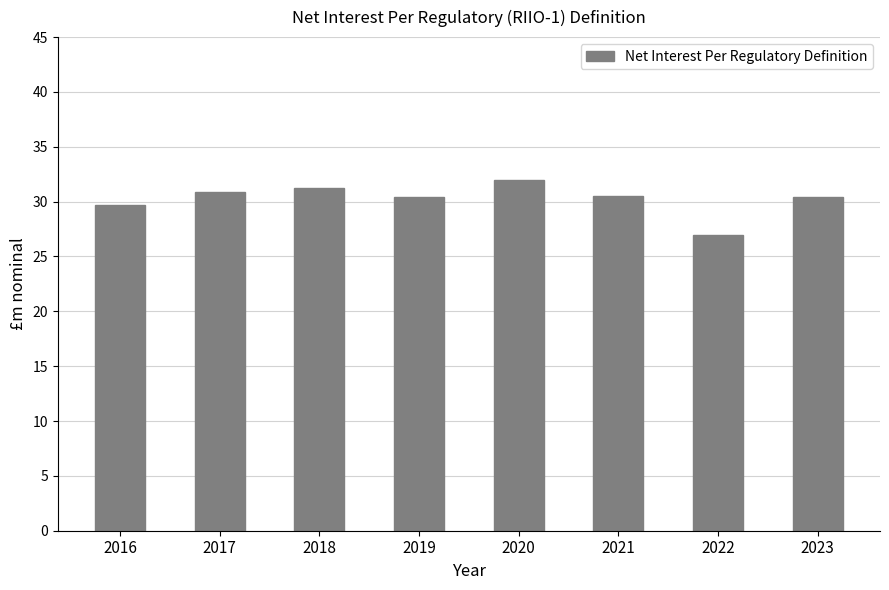

At which category does the chart reach its minimum across all series?

2022